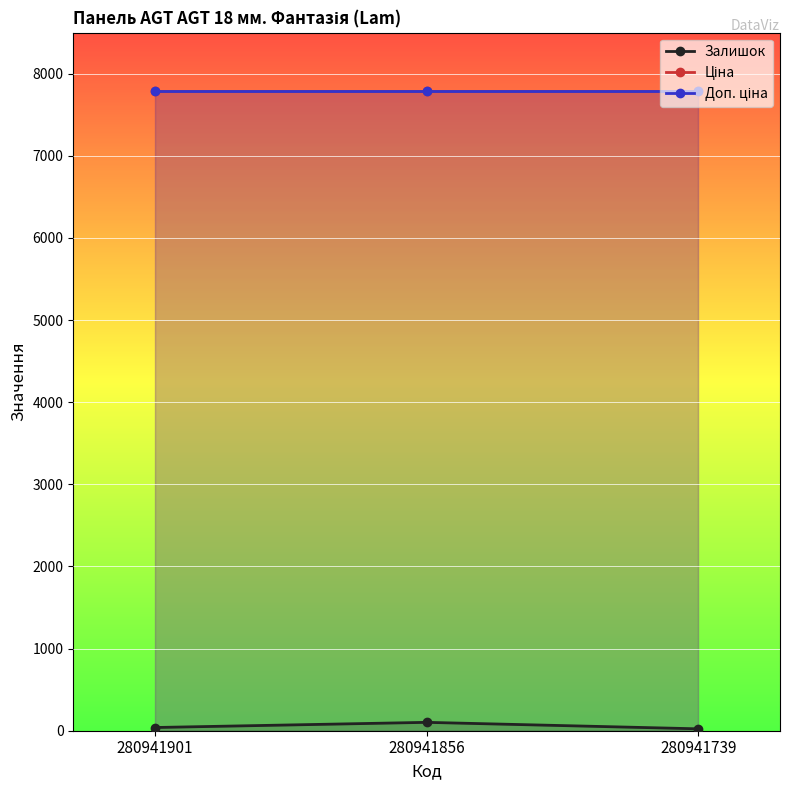

At how many categories does at least one series exceed 5575?

3